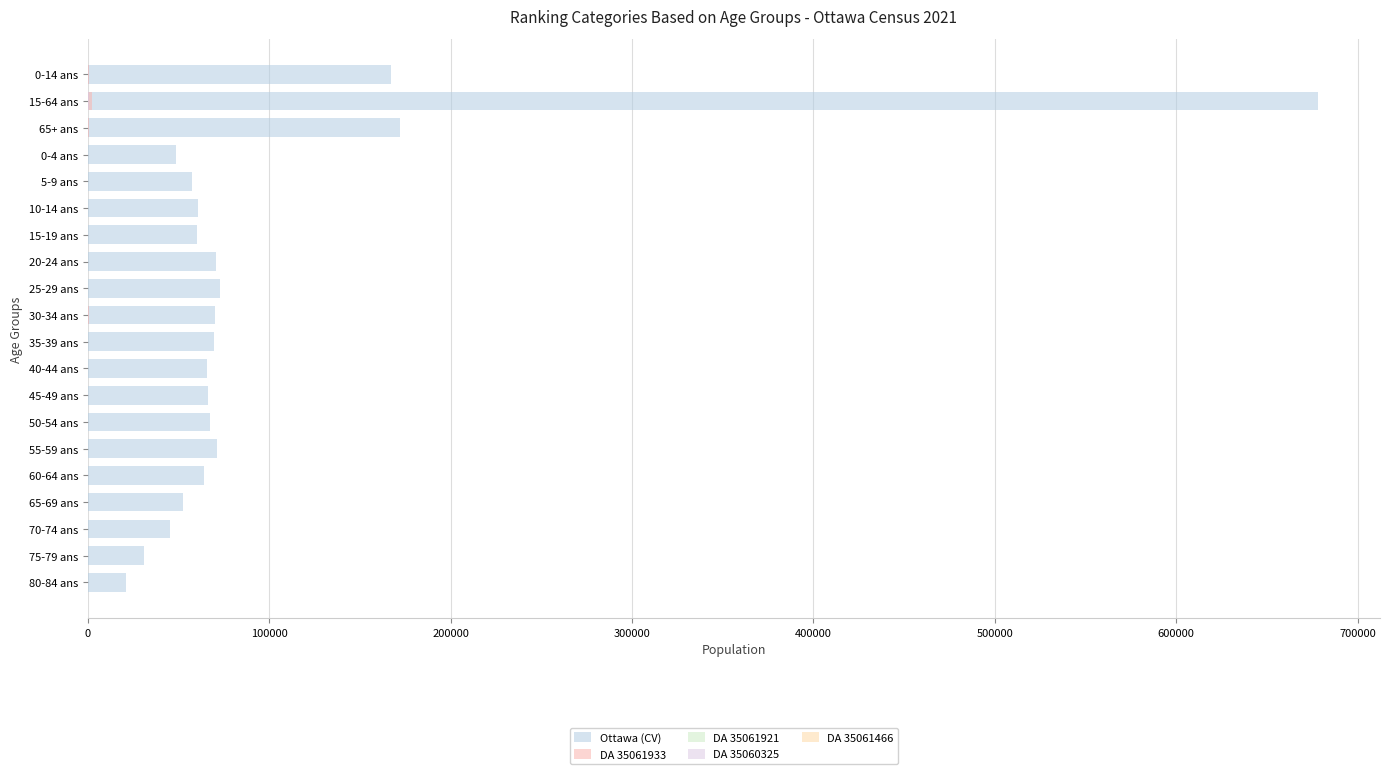

Is the value of DA 35061921 at 30-34 ans greater than the value of Ottawa (CV) at 65-69 ans?

No